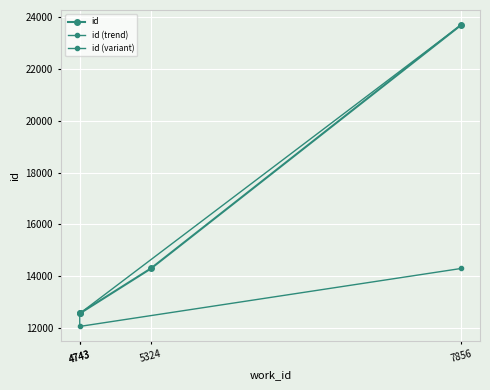

Which has a higher value, 5324 or 4743?

5324